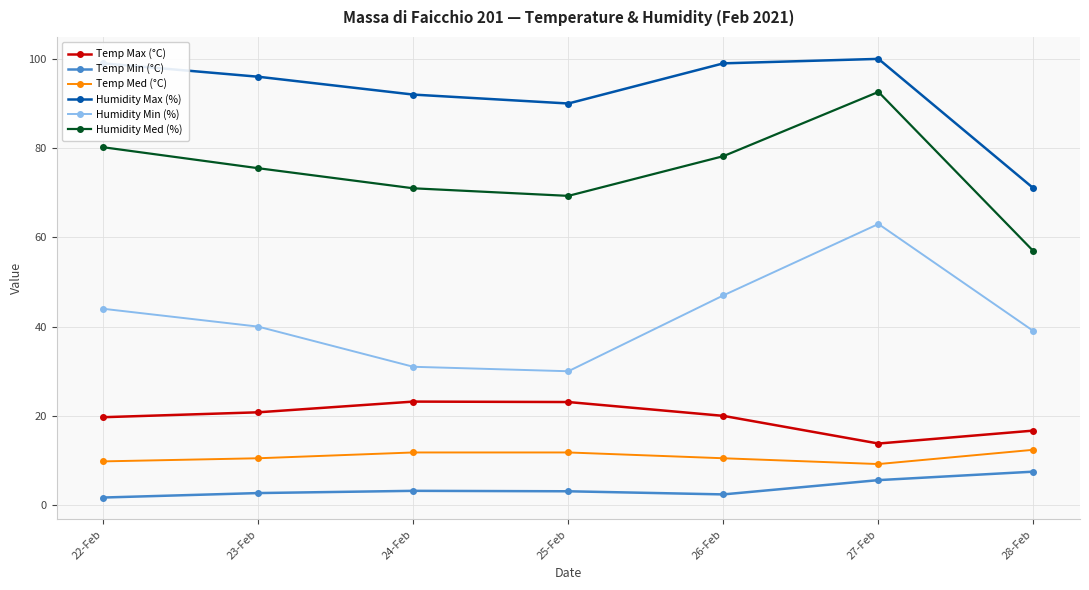

What are all the series names shown in the legend?

Temp Max (°C), Temp Min (°C), Temp Med (°C), Humidity Max (%), Humidity Min (%), Humidity Med (%)